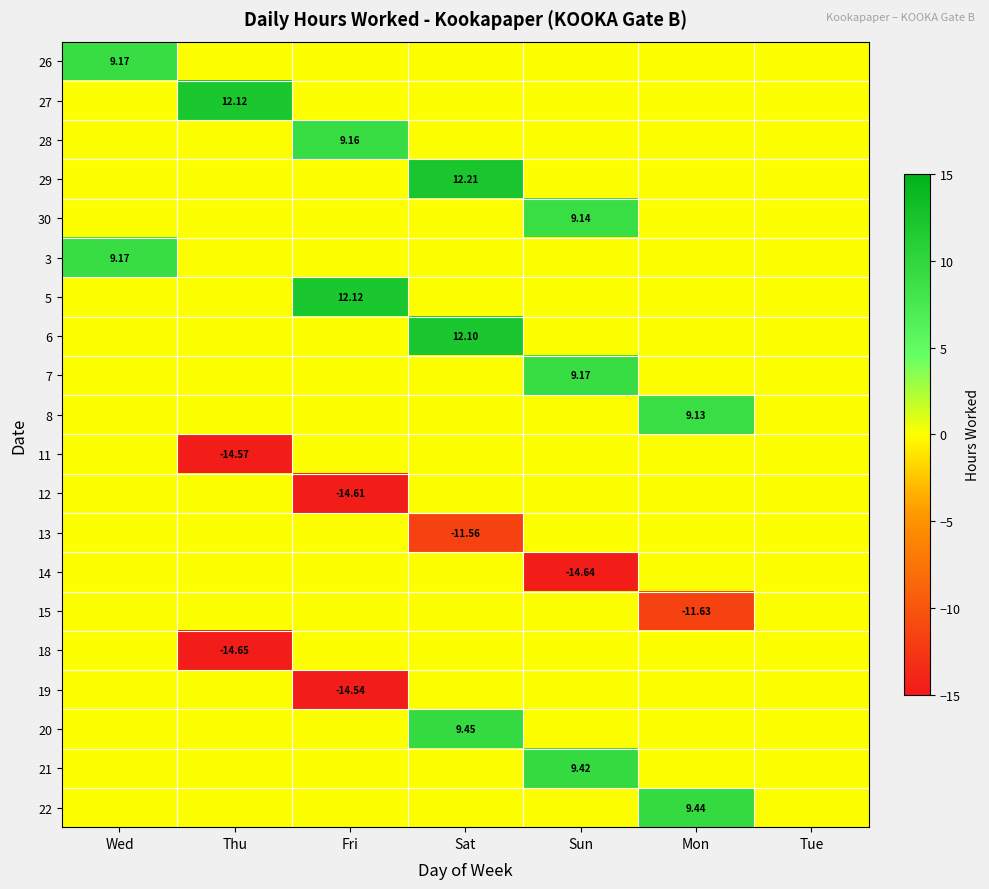

How many values in the 26 series exceed 0?

1